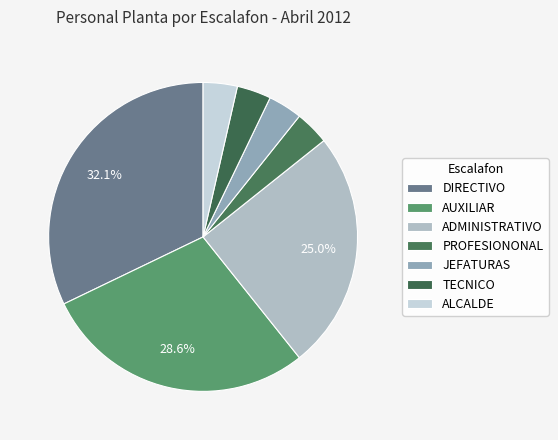

To the nearest percent, what is the combined percentage of TECNICO and ALCALDE?

7%